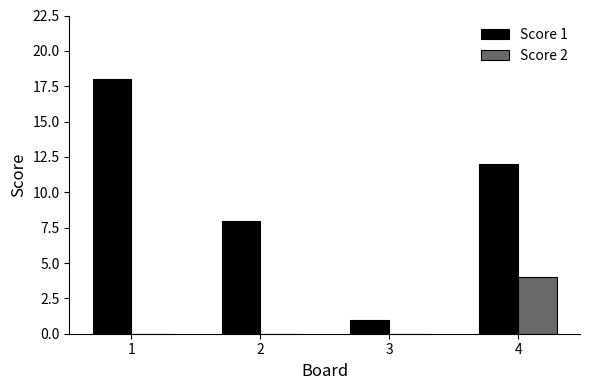

What is the maximum value for Score 1?

18